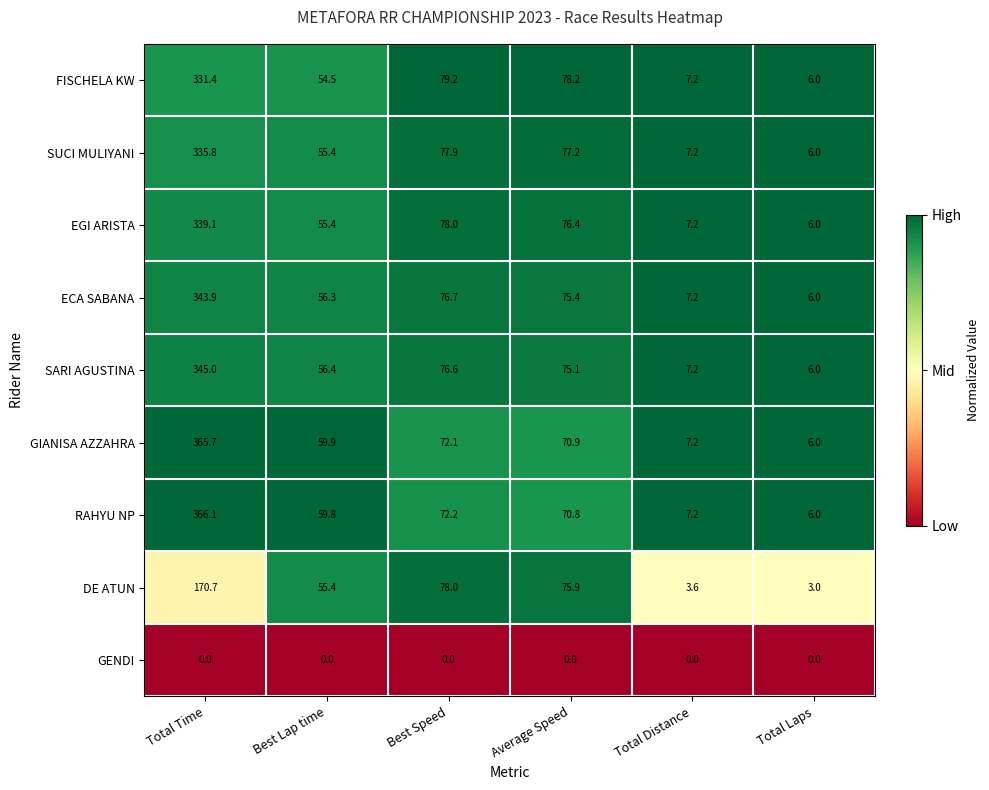

What is the difference between the maximum and minimum values in the SUCI MULIYANI series?

329.8